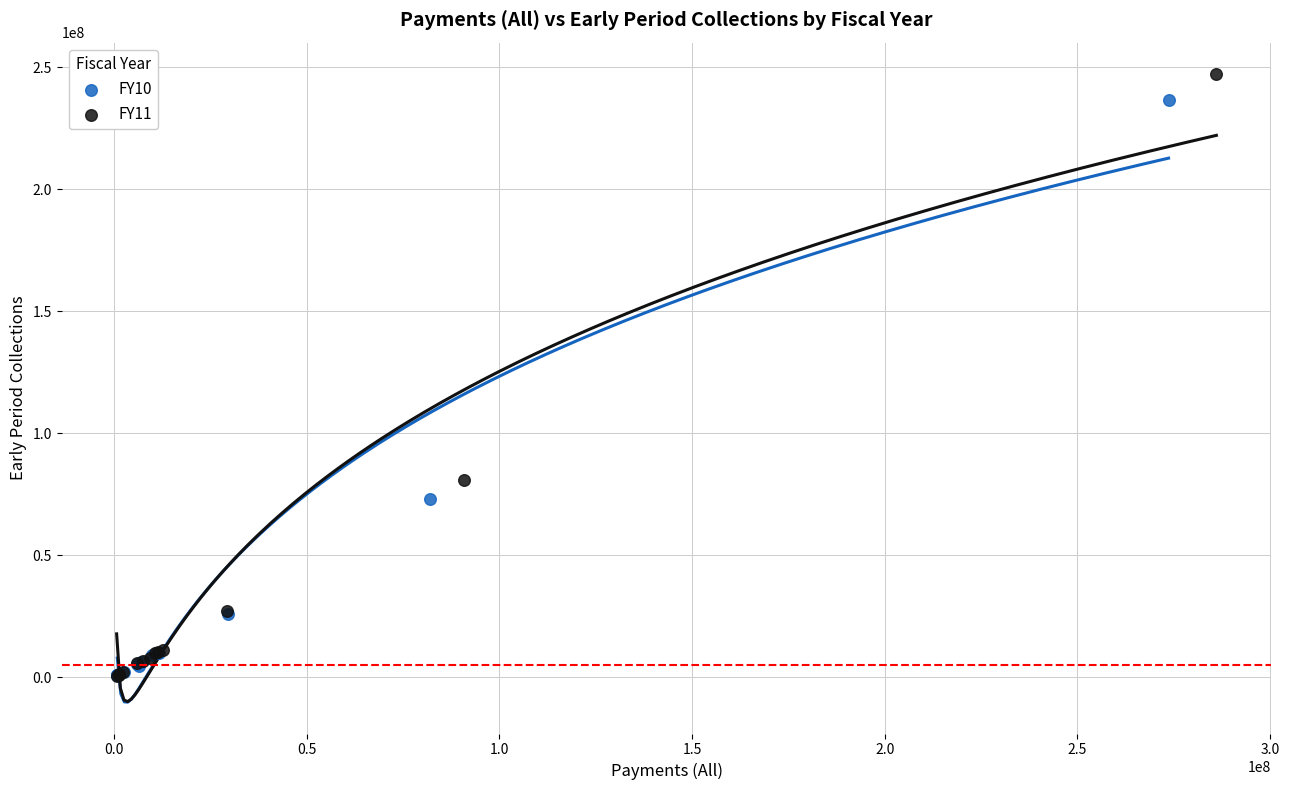

Which series has the largest Y range (max minus min)?

FY11